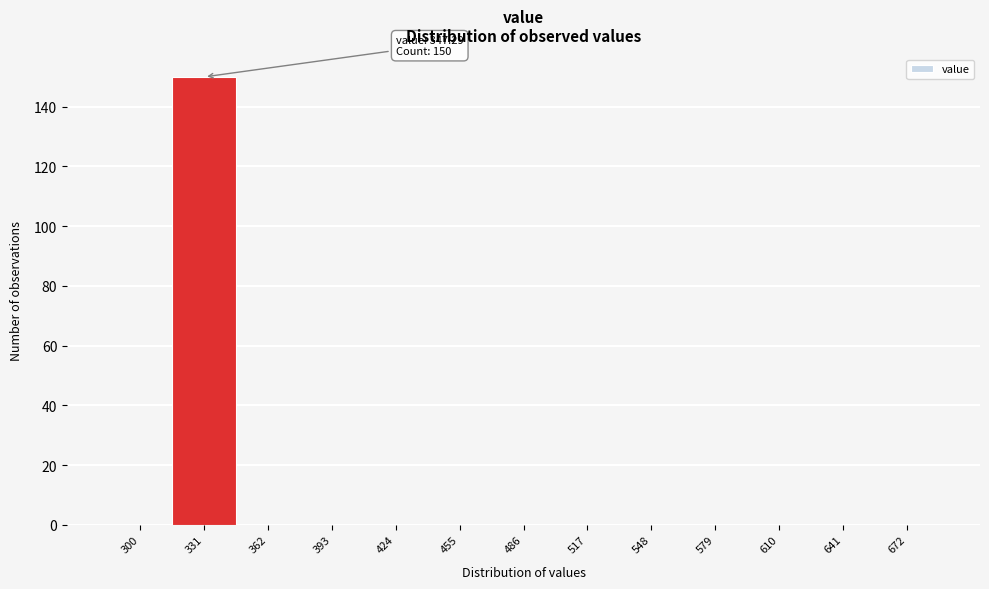

Reading right to left, list all the values displayed in this chart.

672=0	641=0	610=0	579=0	548=0	517=0	486=0	455=0	424=0	393=0	362=0	331=150	300=0